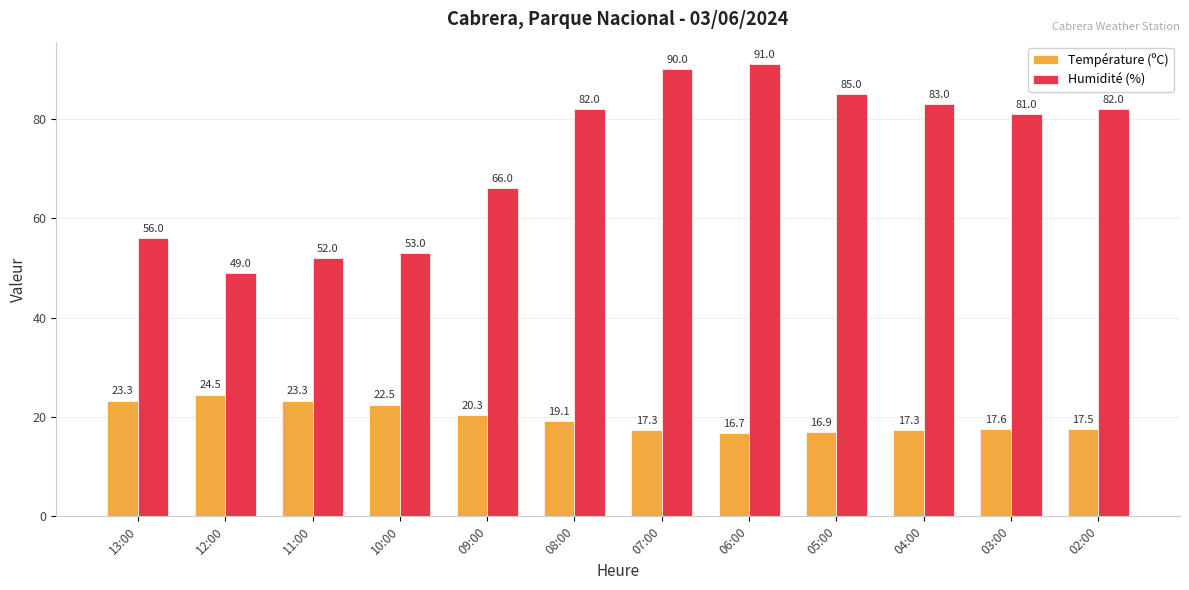

The Humidité (%) series shows 56.0 at 13:00. True or false?

True